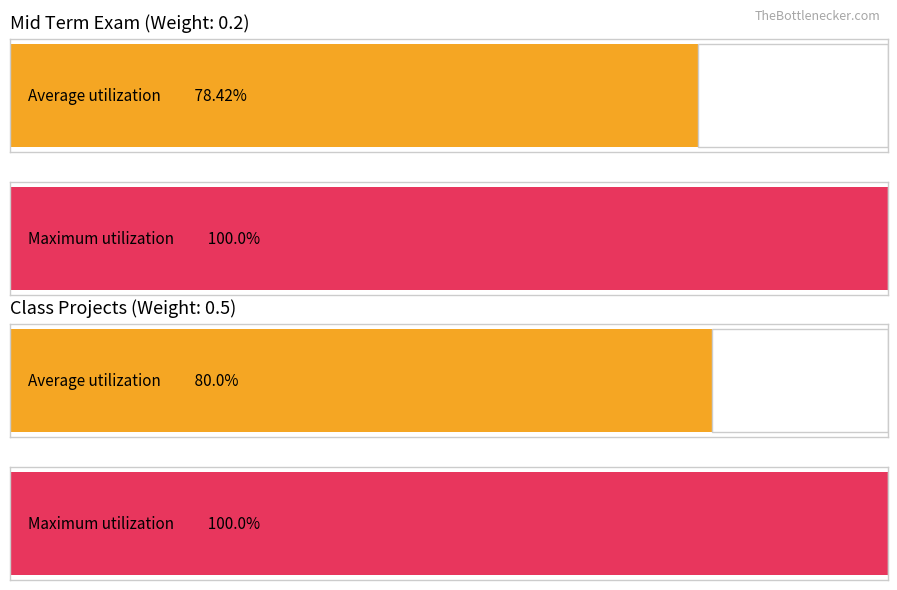

Are the bars horizontal?

Yes